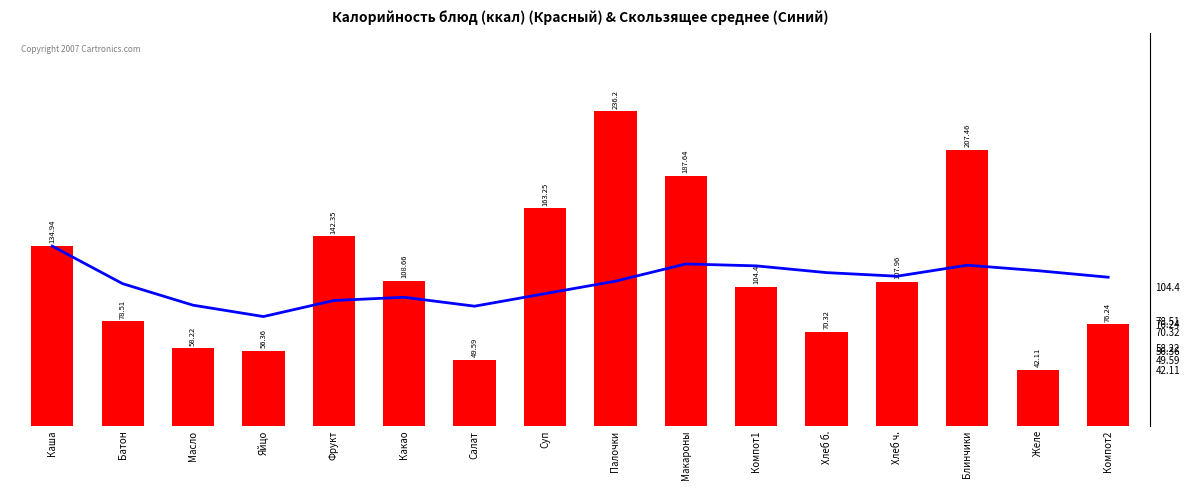

What are all the series names shown in the legend?

Скользящее среднее, Калорийность